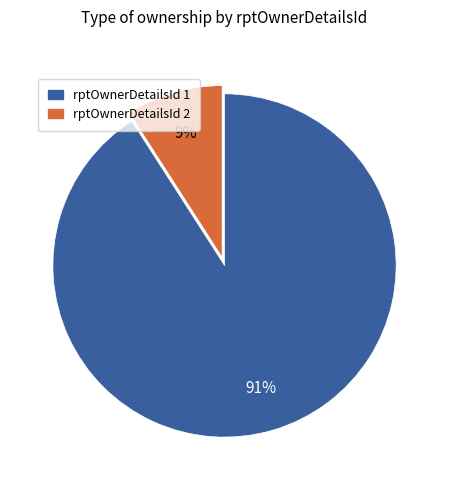

To the nearest percent, what is the difference between the largest and smallest slice percentages?

82%